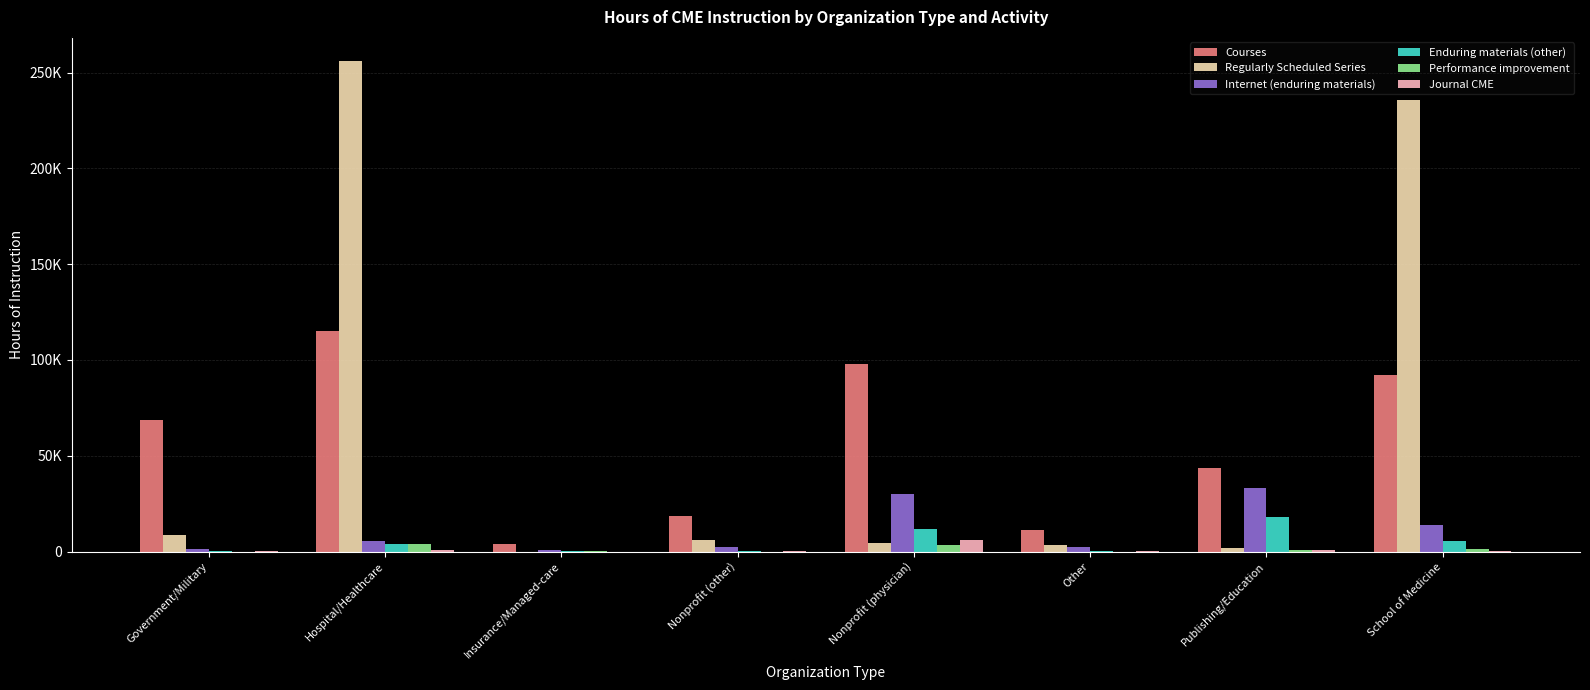

At which label does Internet (enduring materials) first exceed 5723?

Hospital/Healthcare